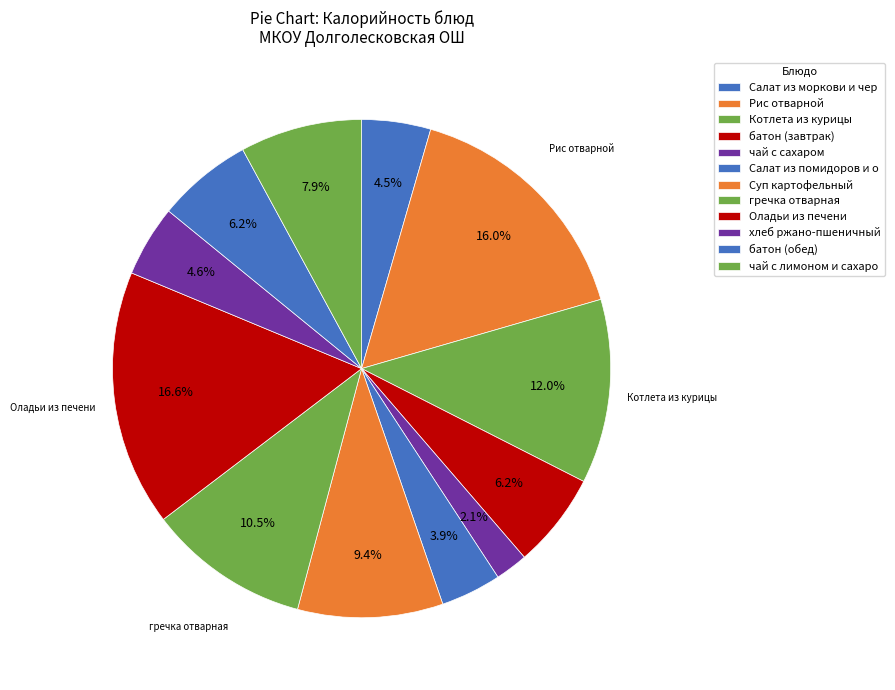

How many slices are in this pie chart?

12